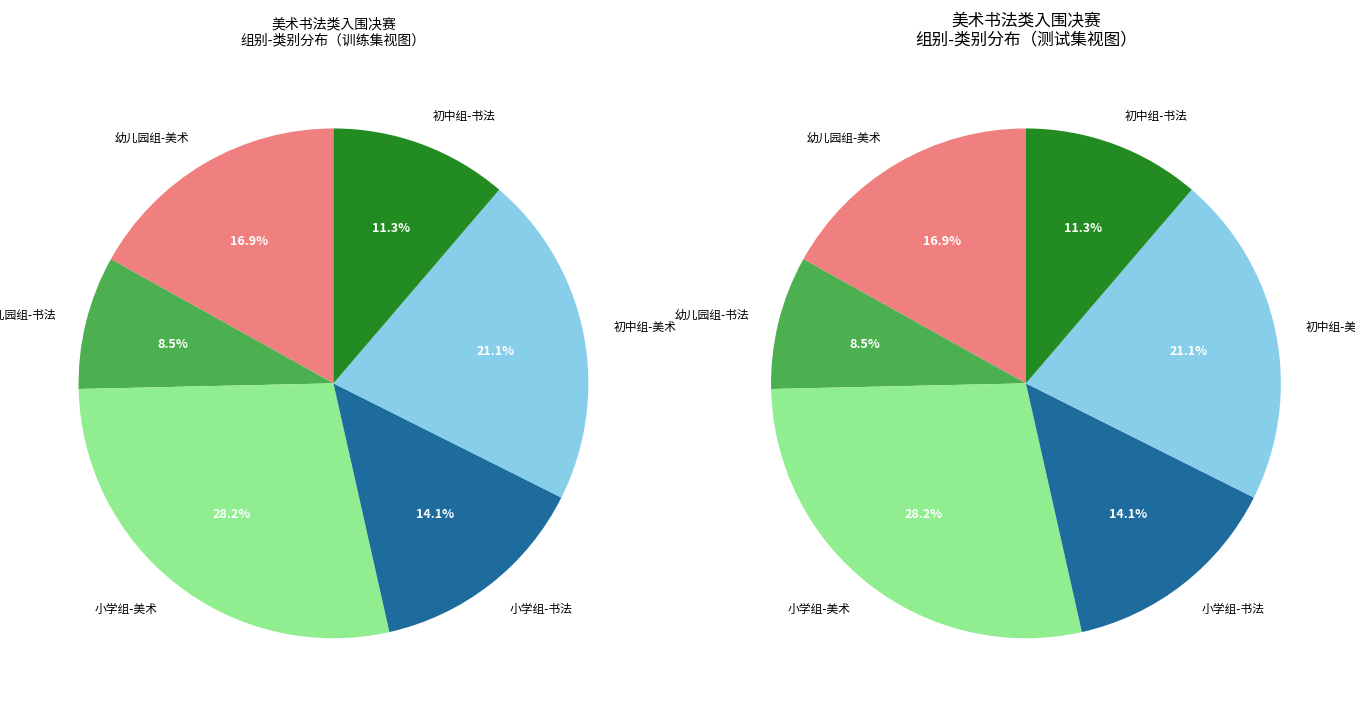

Rank the categories by value from lowest to highest.

幼儿园组-书法, 初中组-书法, 小学组-书法, 幼儿园组-美术, 初中组-美术, 小学组-美术